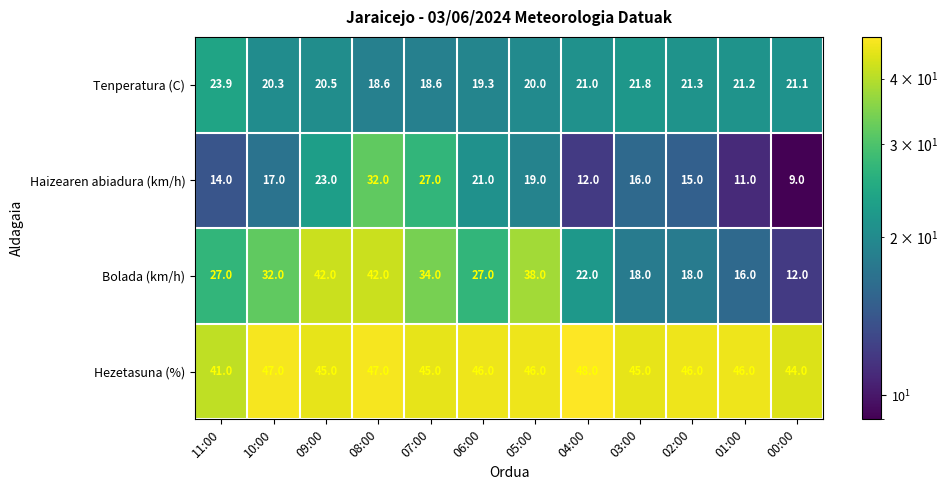

What is the sum of all Tenperatura (C) values?

247.6